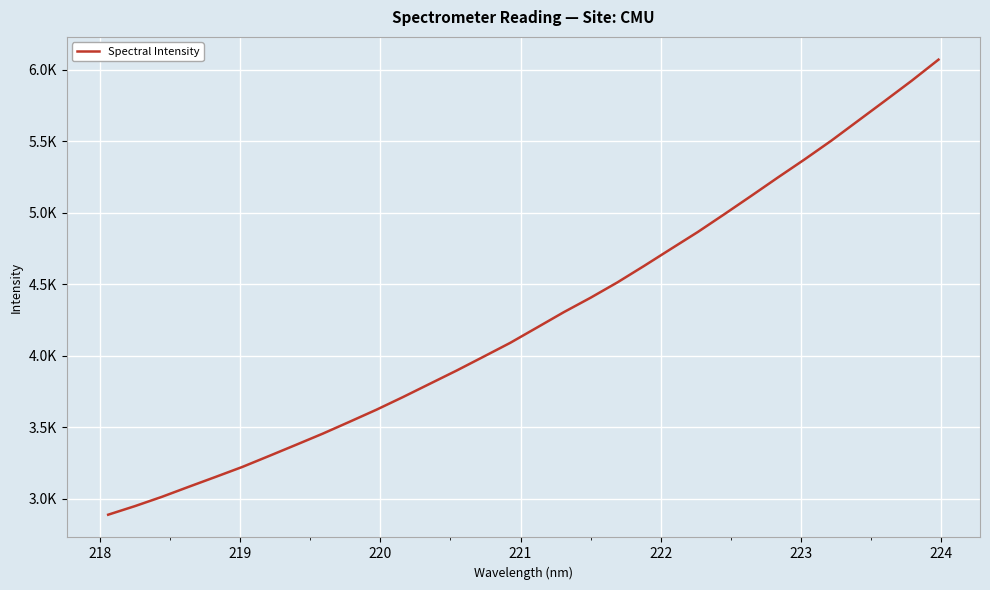

What is the average value?

4261.9